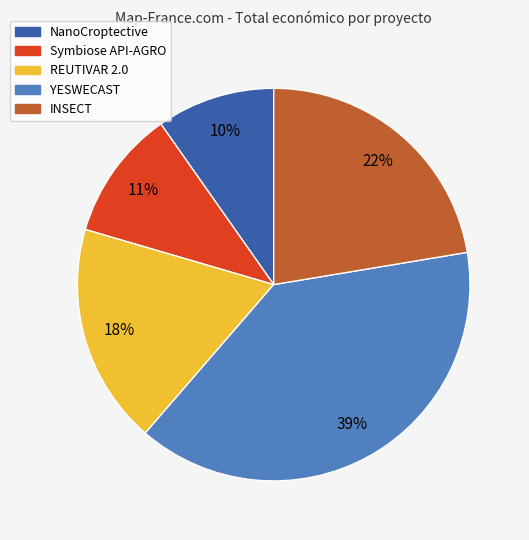

To the nearest percent, what is the difference between the largest and smallest slice percentages?

29%